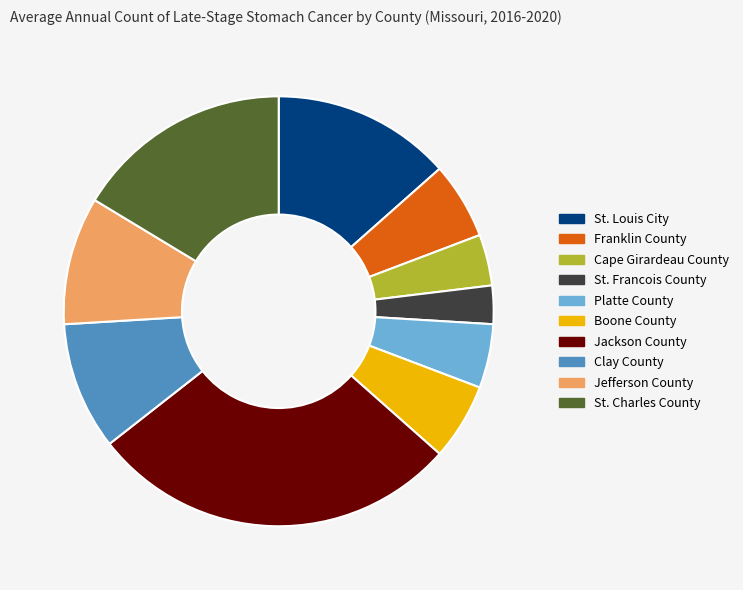

What is the ratio of the value at Franklin County to the value at St. Charles County?

0.4